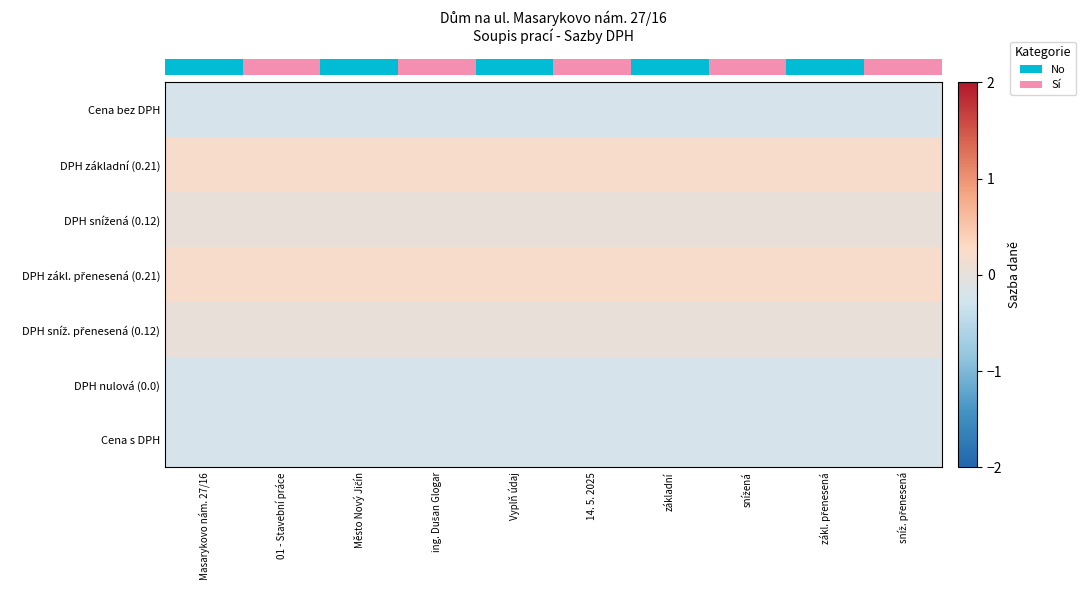

At how many categories does at least one series exceed 0?

10